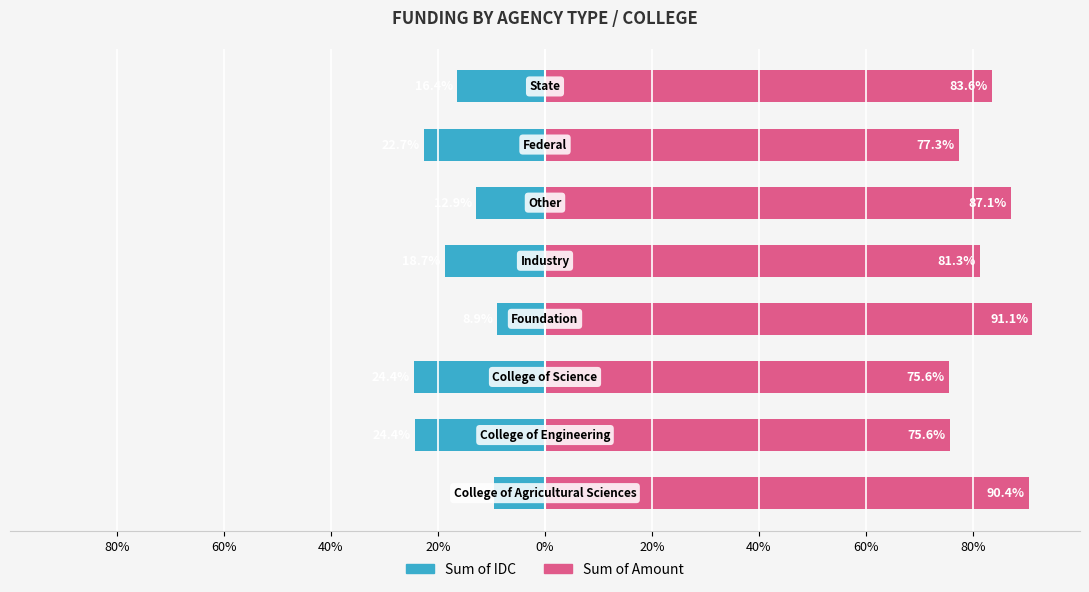

List the series in order of their overall mean, lowest first.

Sum of IDC, Sum of Amount